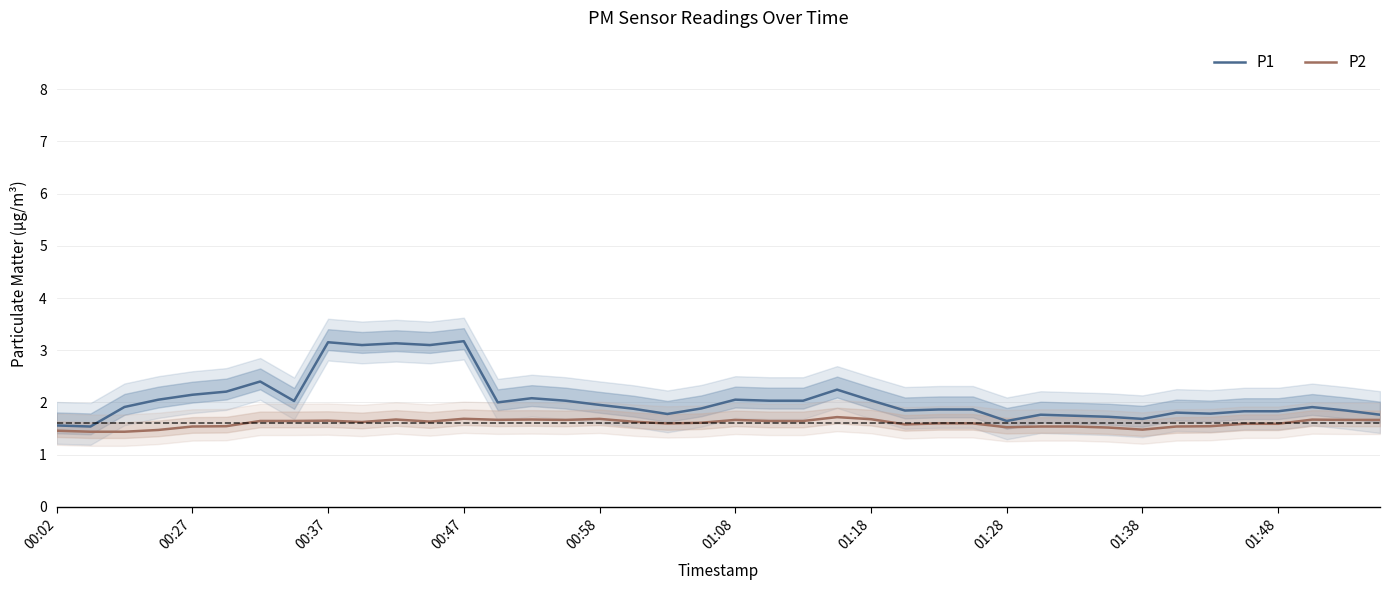

Which series has the largest total across all categories?

P1